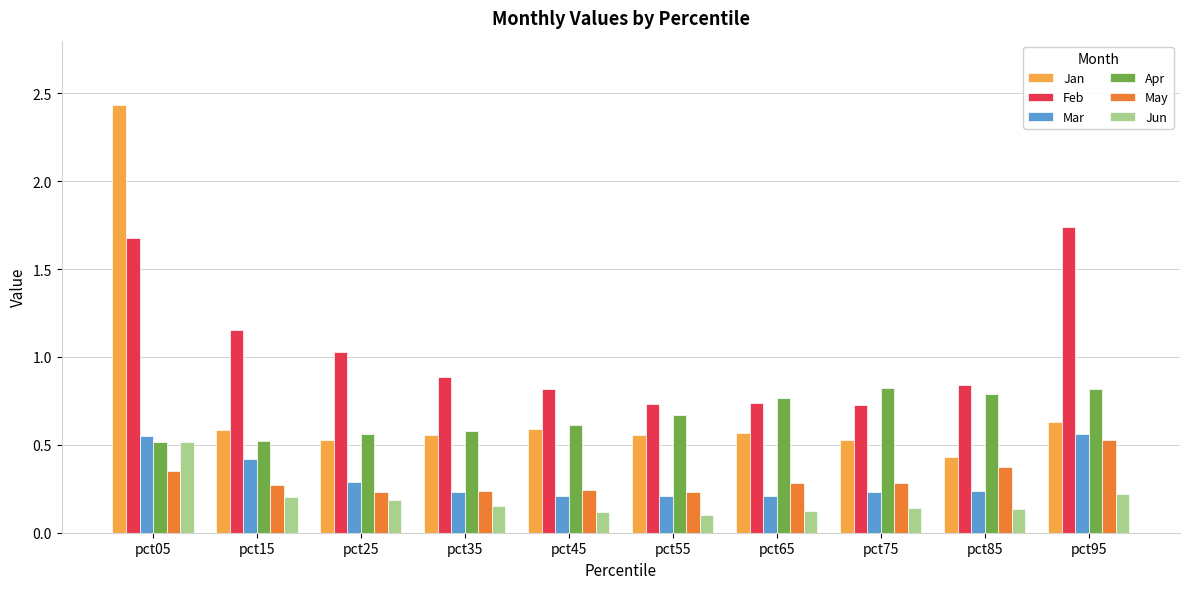

True or false: Mar has a value of 0.2 at pct65.

True